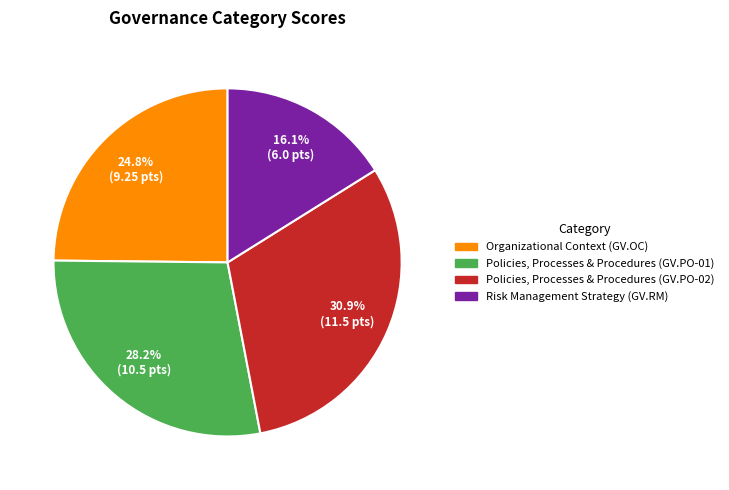

Count the number of slices in the pie.

4